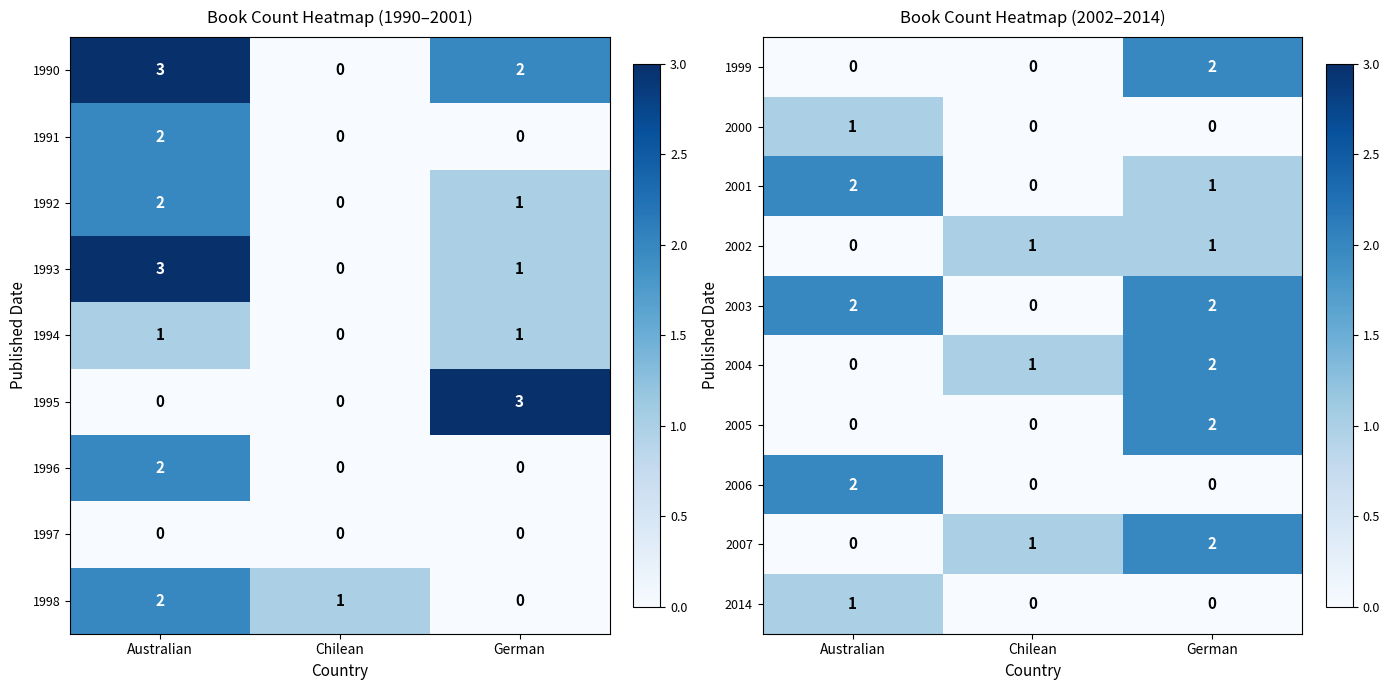

How many 2001 values are between 0 and 2?

3